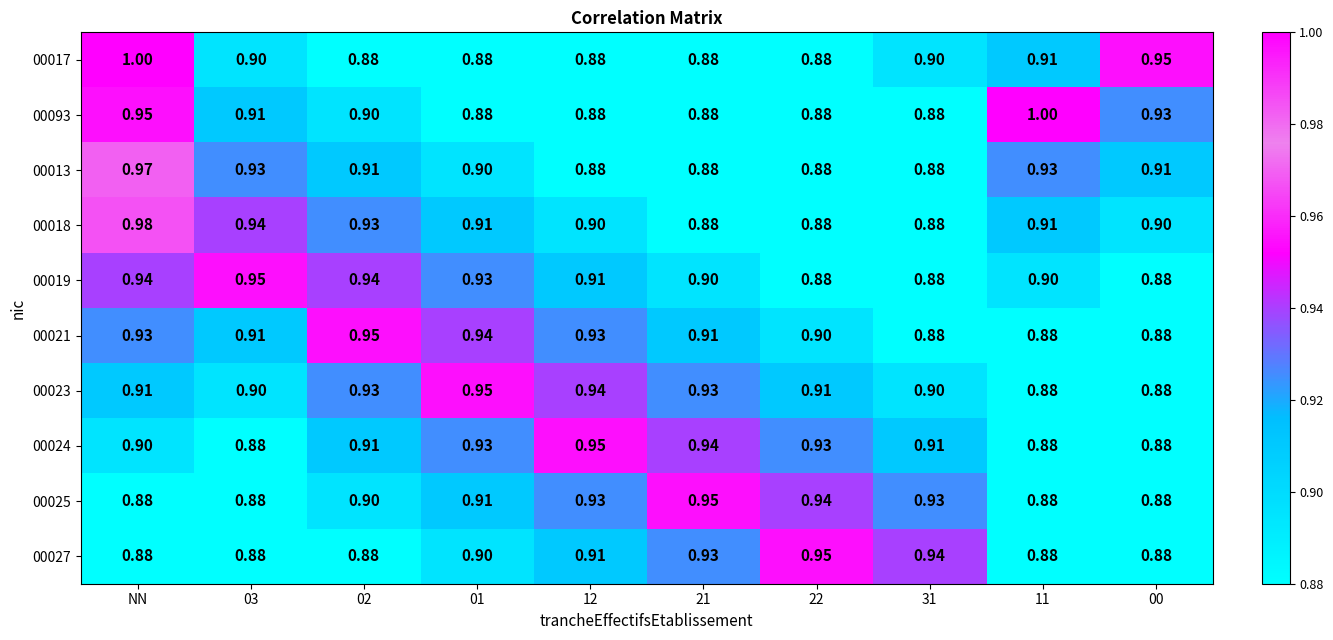

At which category is the sum across all series the highest?

NN